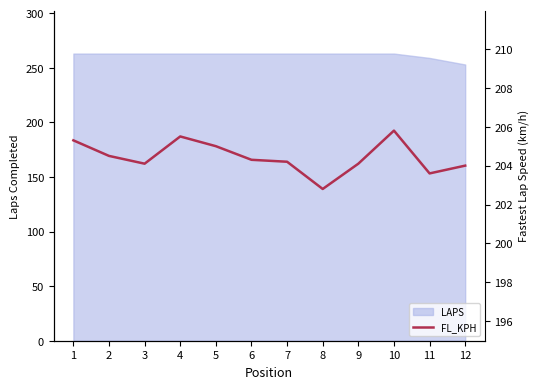

What value does the data have at 3?

204.1